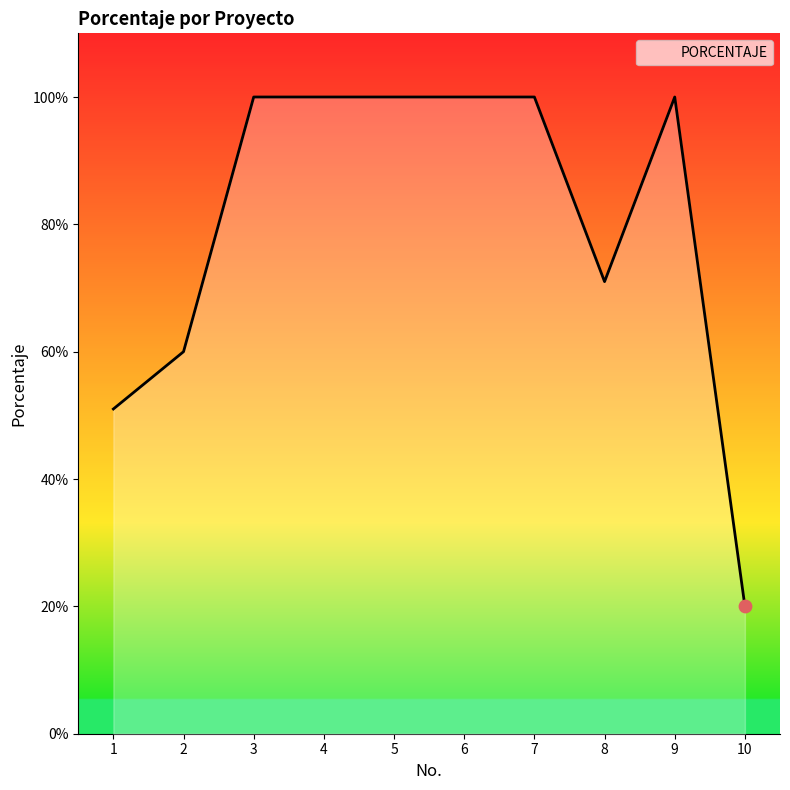

What is the ratio of the value at 5 to the value at 6?

1.0